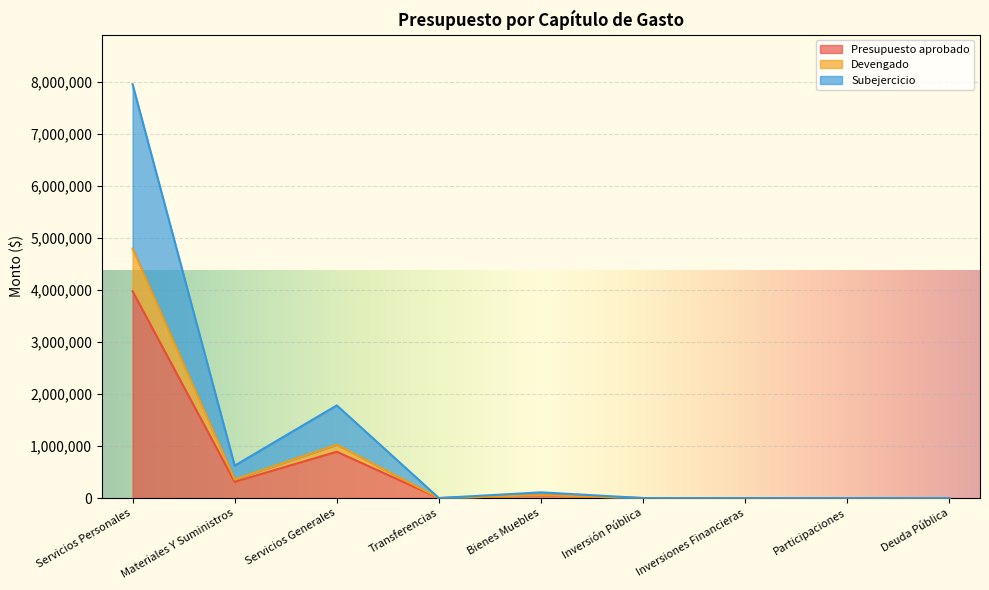

What is the maximum value for Presupuesto aprobado?

3974681.4